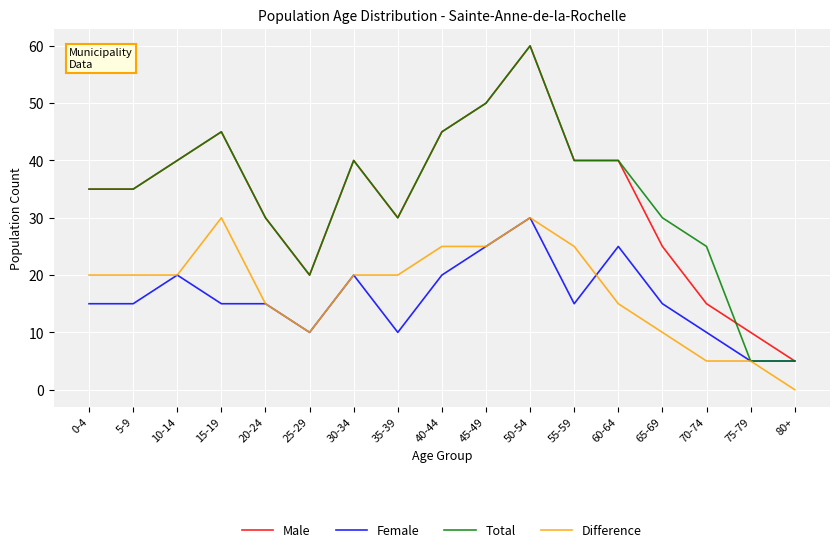

What is the difference between the highest and lowest values at 40-44?

25